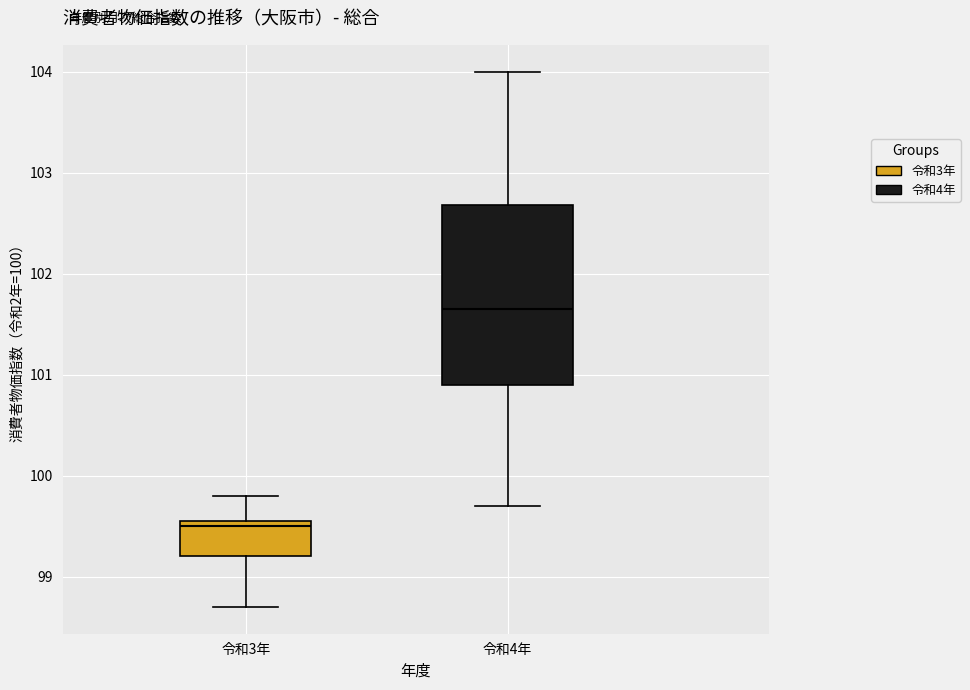

Which box has the lowest median line?

令和3年